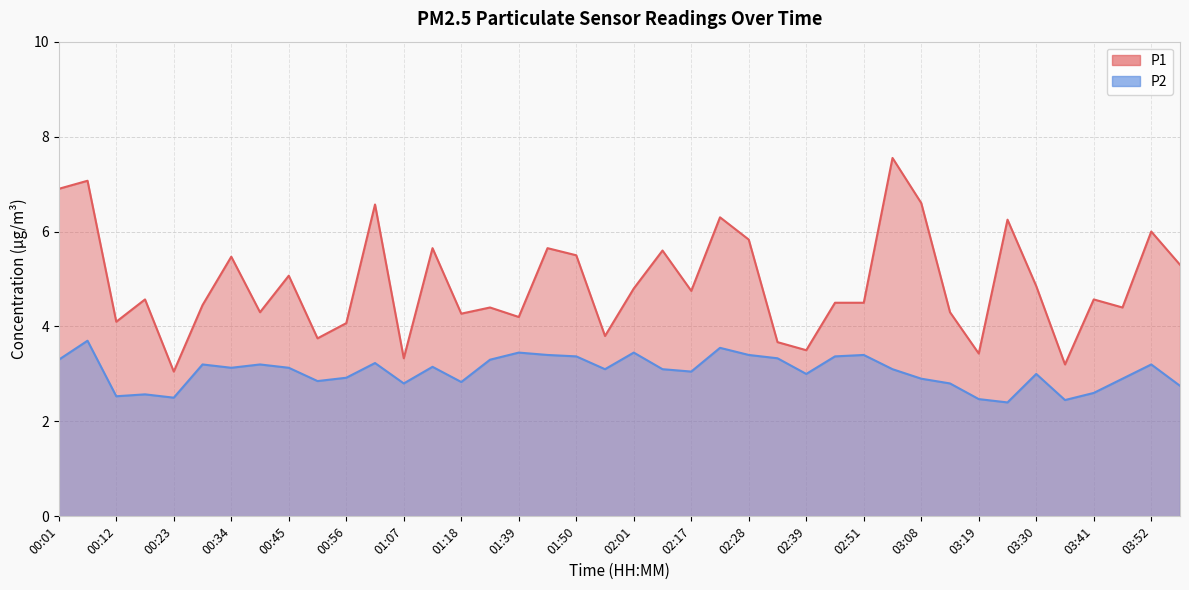

How many lines are shown in the chart?

2